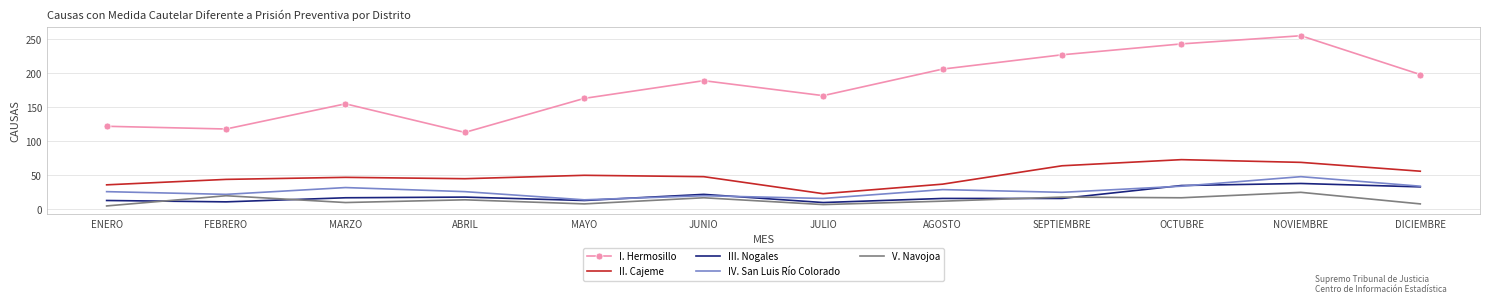

What position from the right is JUNIO?

7